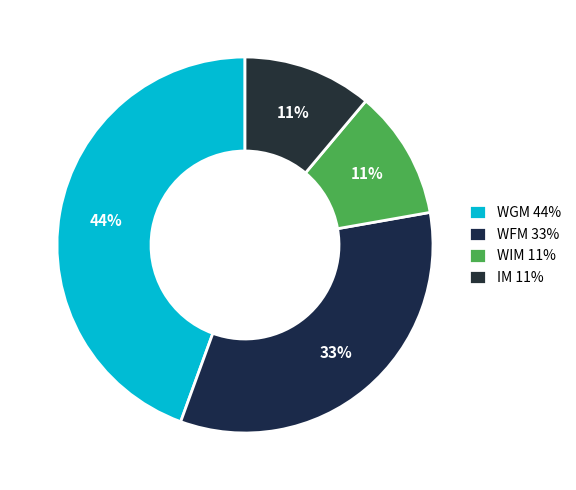

To the nearest percent, what percentage of the pie is WFM?

33%